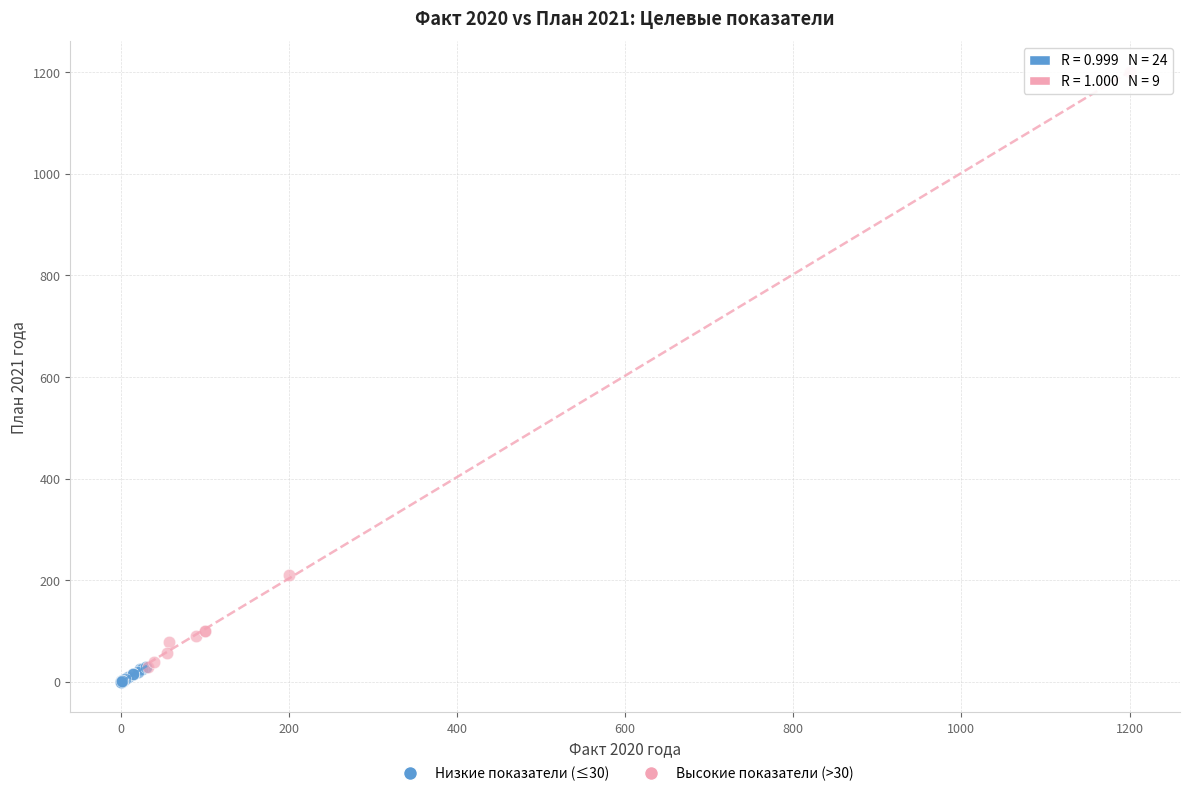

What are all the series names shown in the legend?

Низкие показатели (≤30), Высокие показатели (>30)